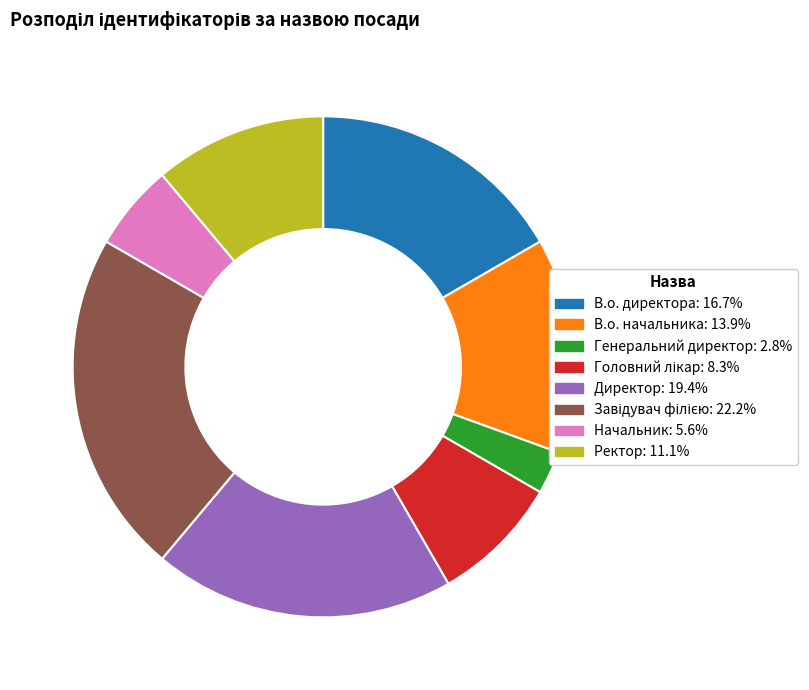

Does any single category account for the majority?

No